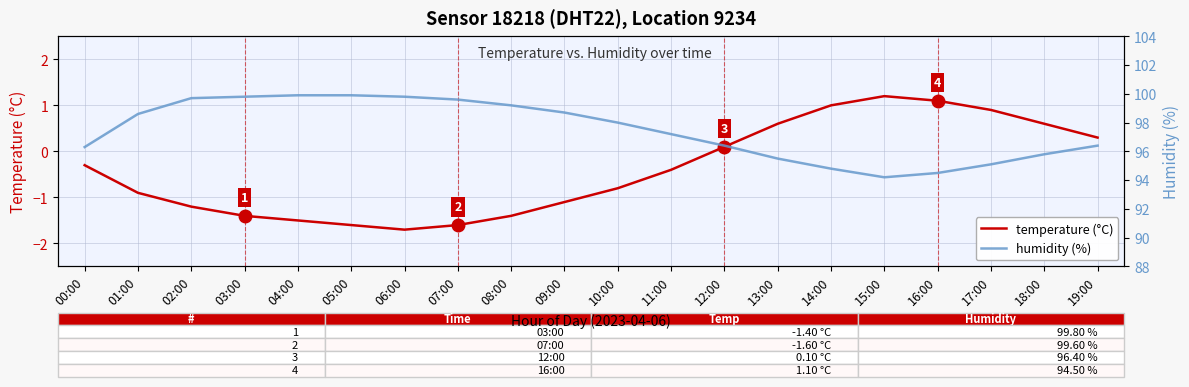

Where is the first local minimum for temperature (°C)?

06:00